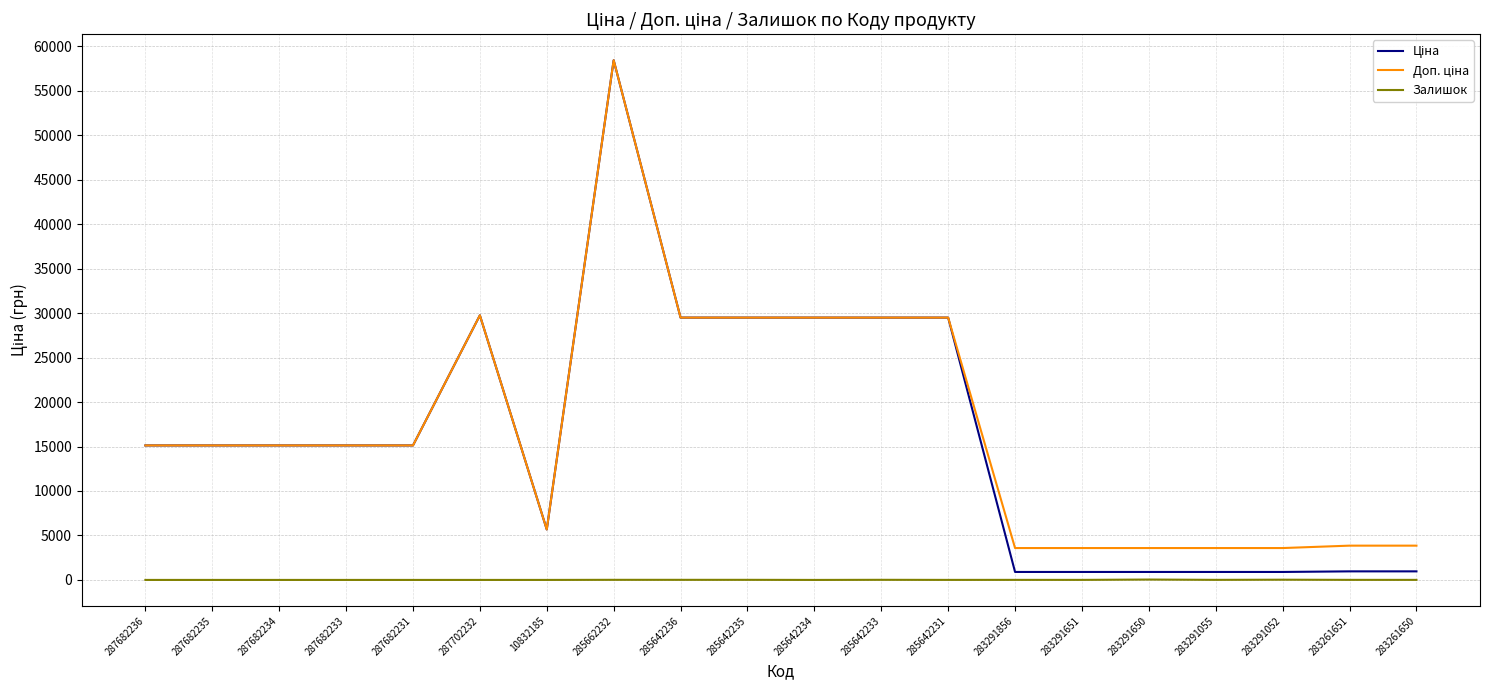

At which category is the sum across all series the highest?

285662232